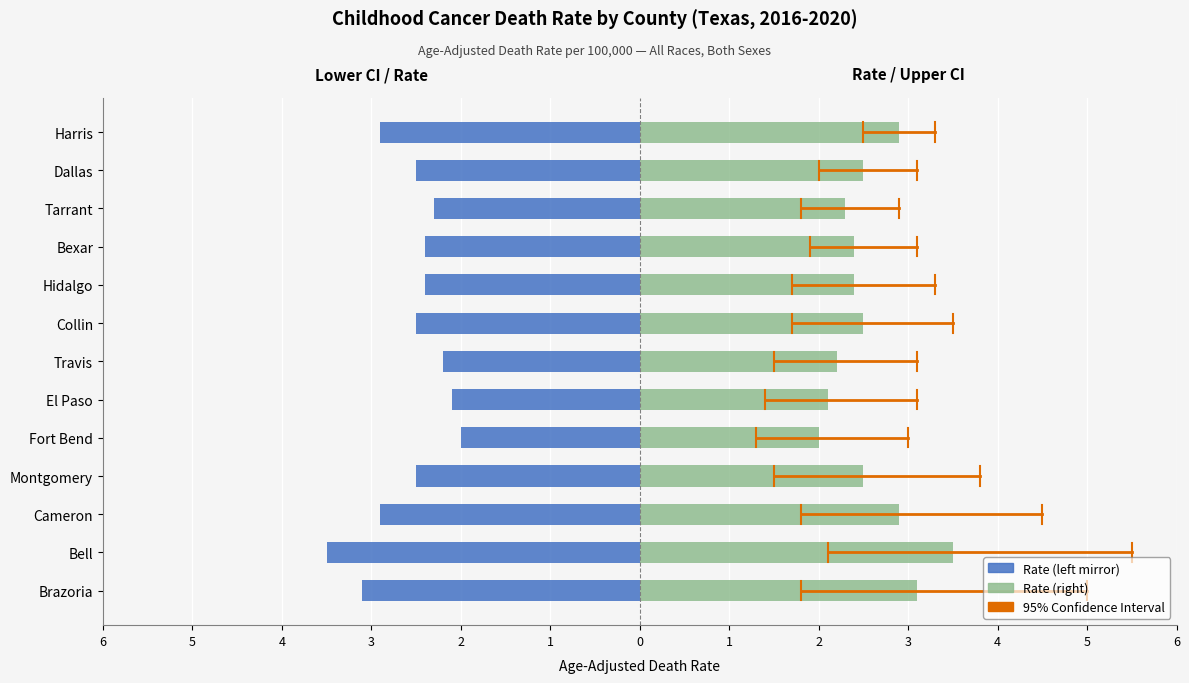

What is the average value of the Age-Adjusted Rate (Right) series?

2.6